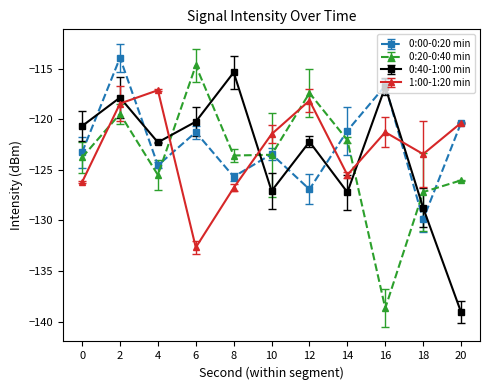

True or false: 0:40-1:00 min has a value of -195.8 at 14.

False